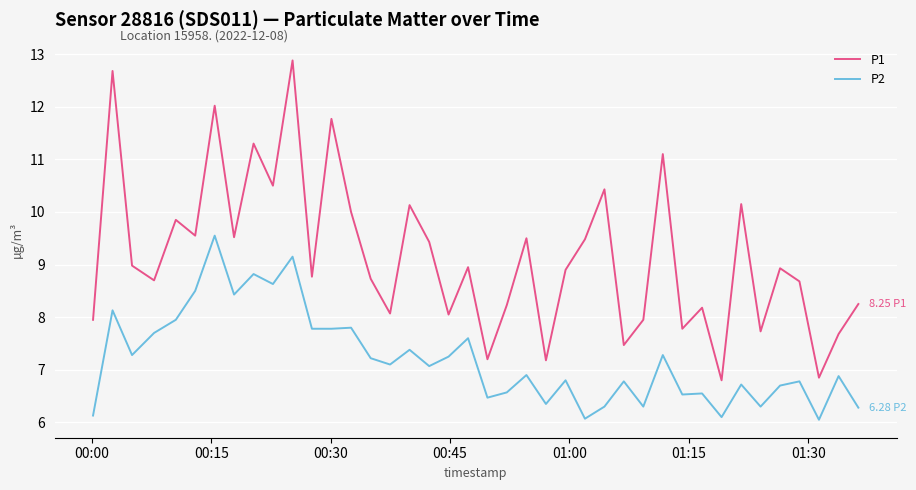

What is the difference between the maximum and minimum values in the P2 series?

3.5